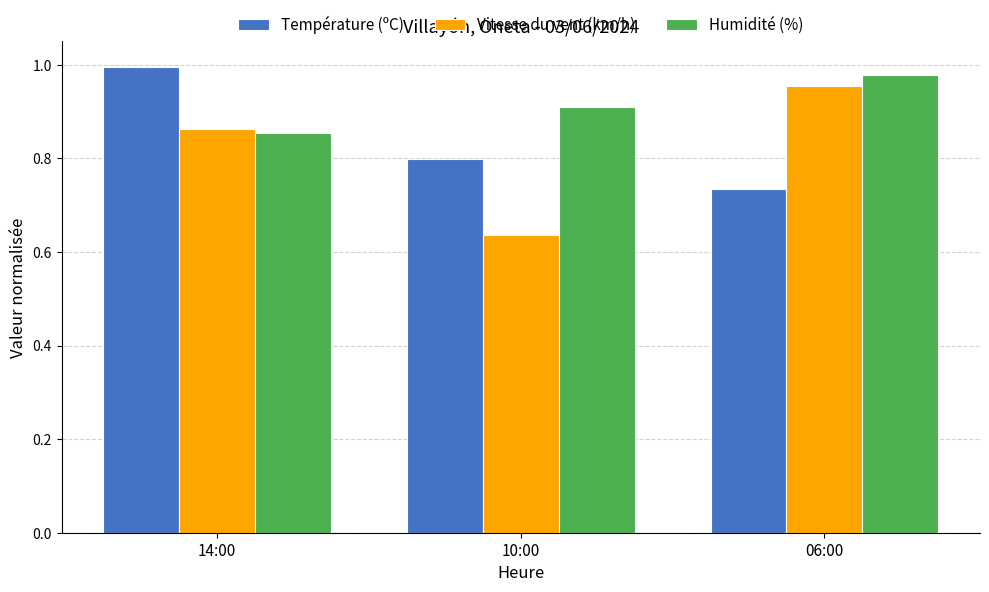

What is the difference between the maximum and minimum values in the Humidité (%) series?

0.1